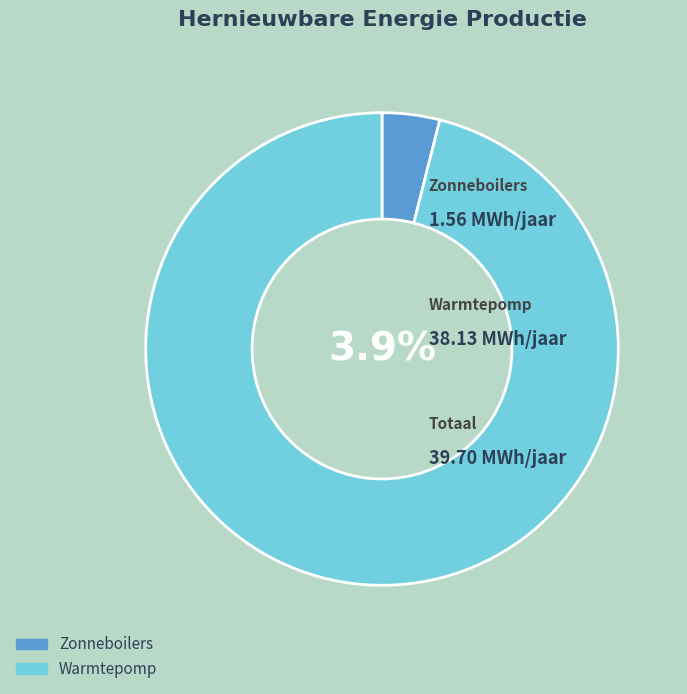

Rank the categories by value from highest to lowest.

Warmtepomp, Zonneboilers